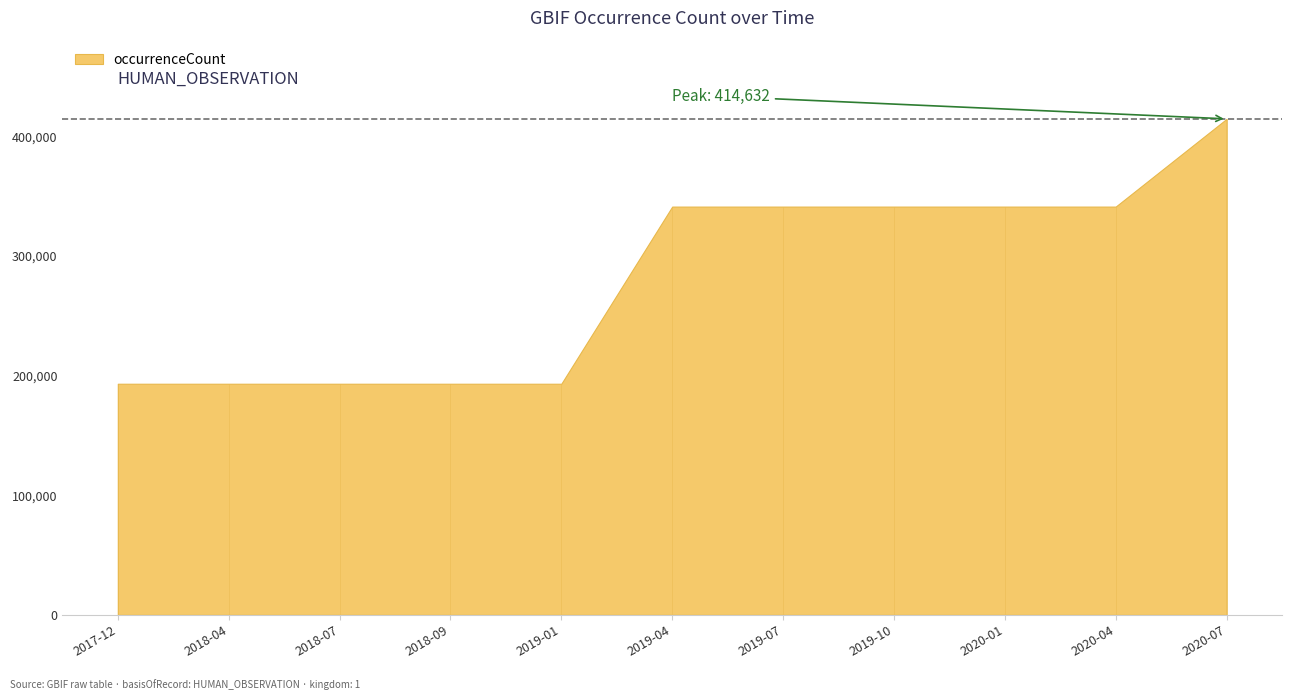

At which category does the chart reach its minimum across all series?

2017-12-22